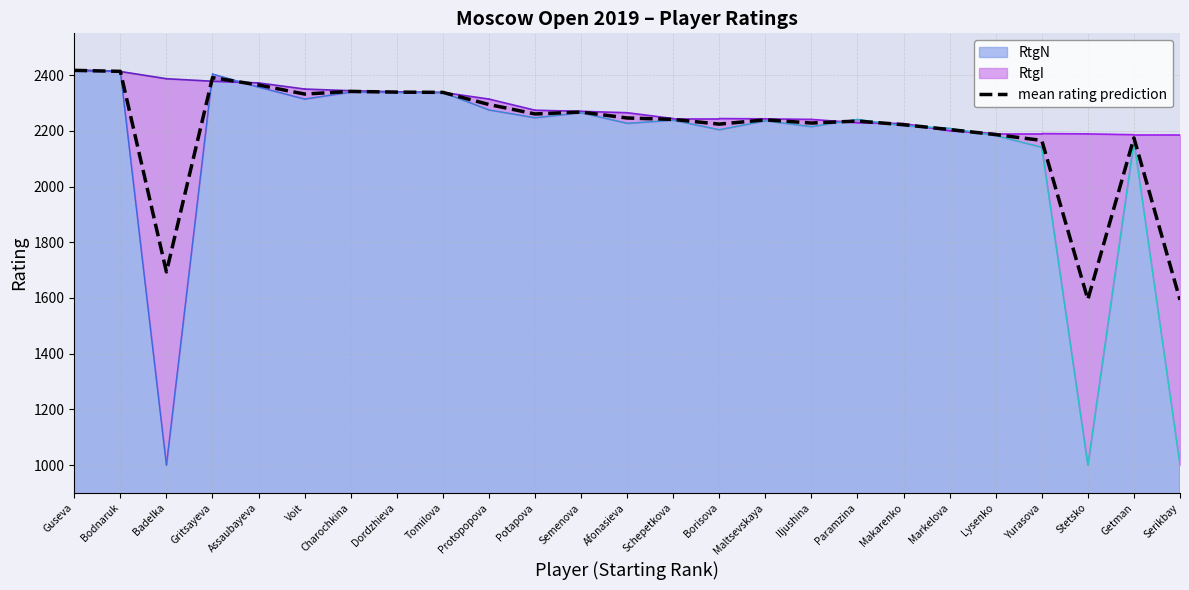

Reading right to left, list all the values displayed in this chart.

1593.0	2174.5	1594.5	2165.5	2186.5	2204.5	2222.0	2235.0	2228.0	2239.5	2224.0	2241.0	2246.0	2267.5	2260.5	2294.5	2338.0	2339.0	2341.5	2332.0	2364.5	2391.0	1693.5	2413.5	2417.0